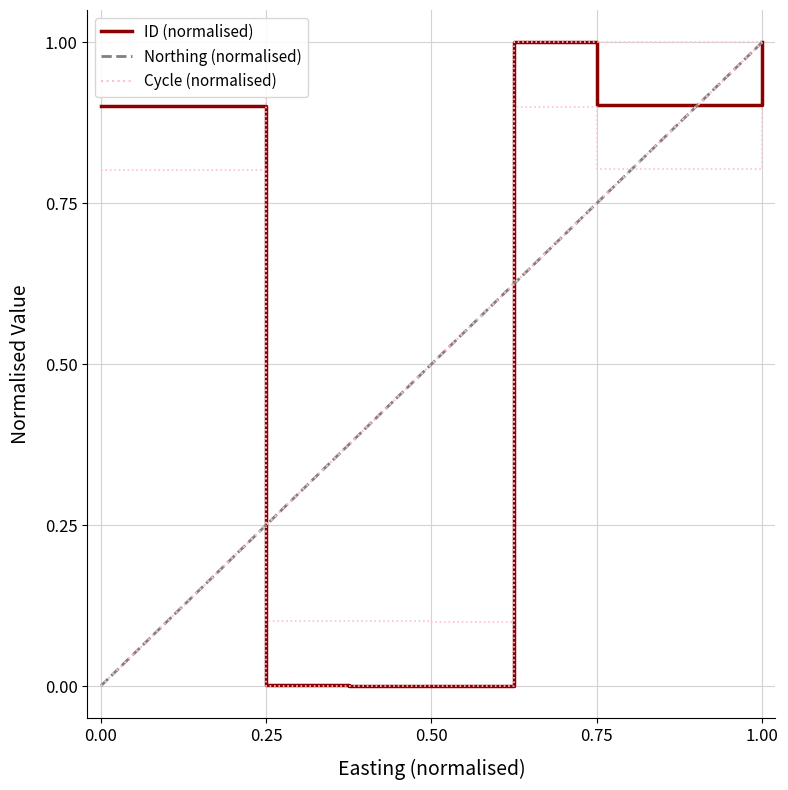

Count the number of data series in this chart.

3